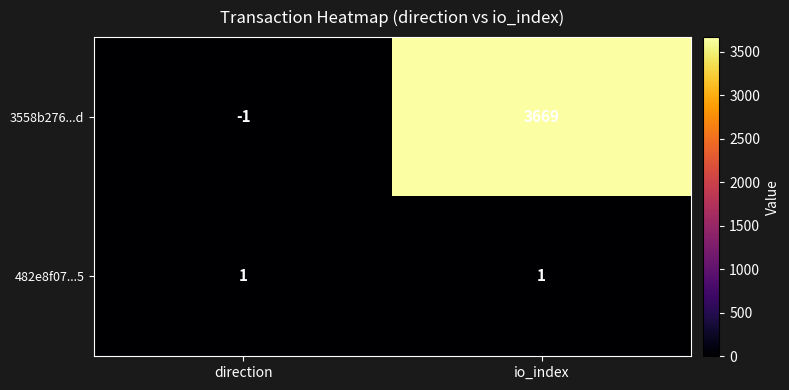

Which series has the widest spread of values?

3558b276...d